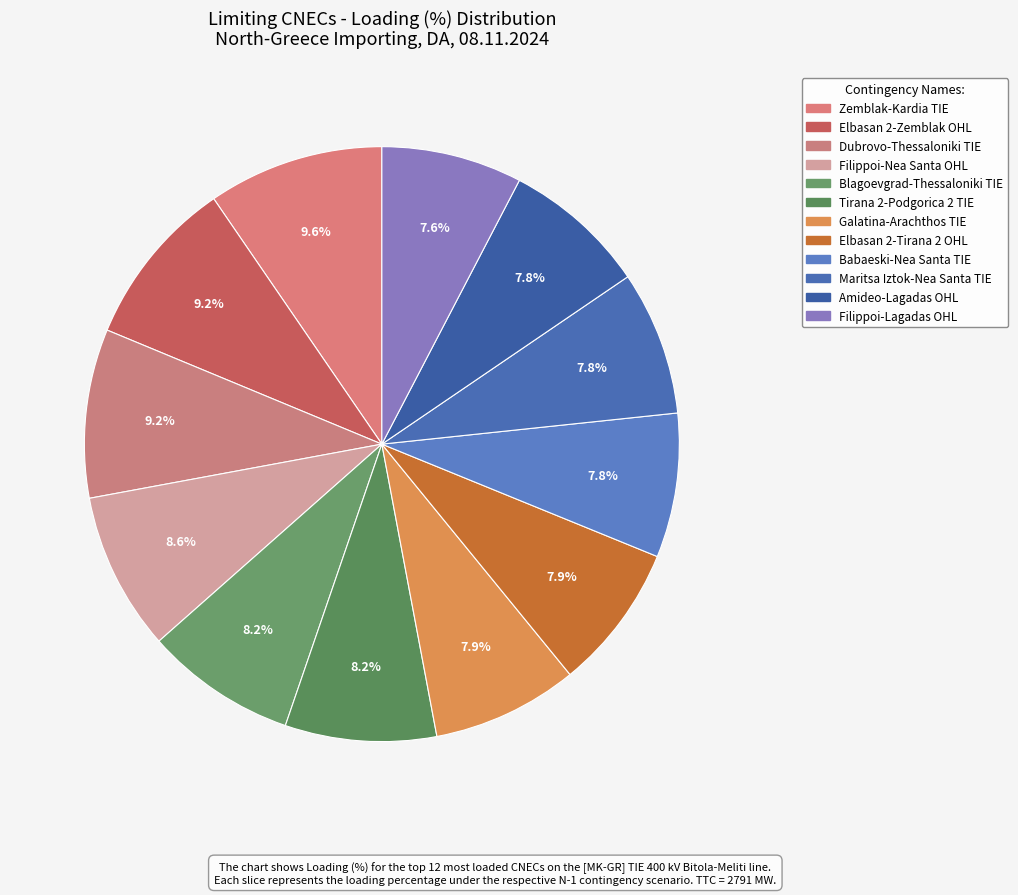

How many segments does this pie chart have?

12